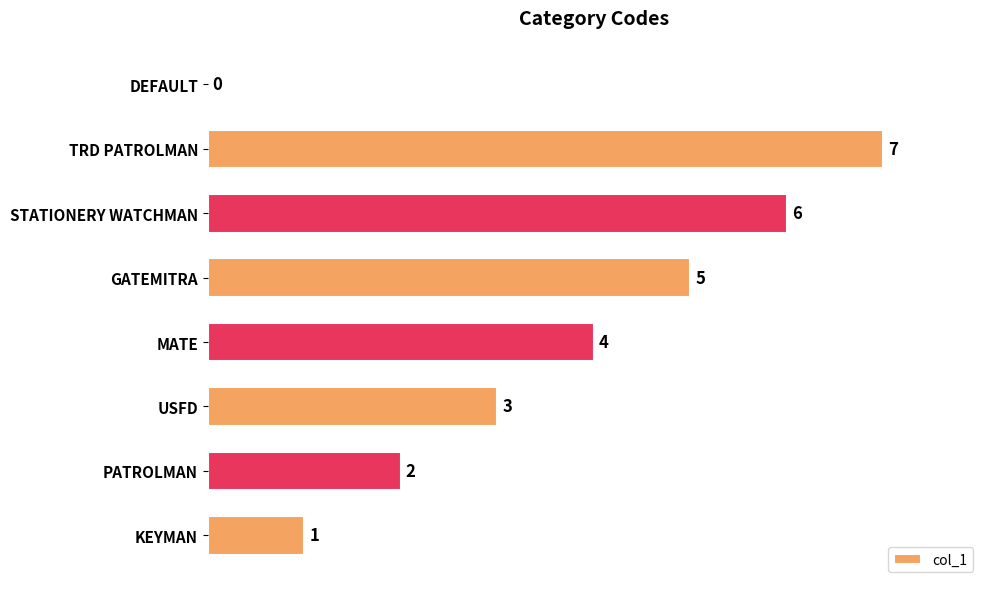

Reading top to bottom, extract all data points from this chart.

DEFAULT=0	TRD PATROLMAN=7	STATIONERY WATCHMAN=6	GATEMITRA=5	MATE=4	USFD=3	PATROLMAN=2	KEYMAN=1